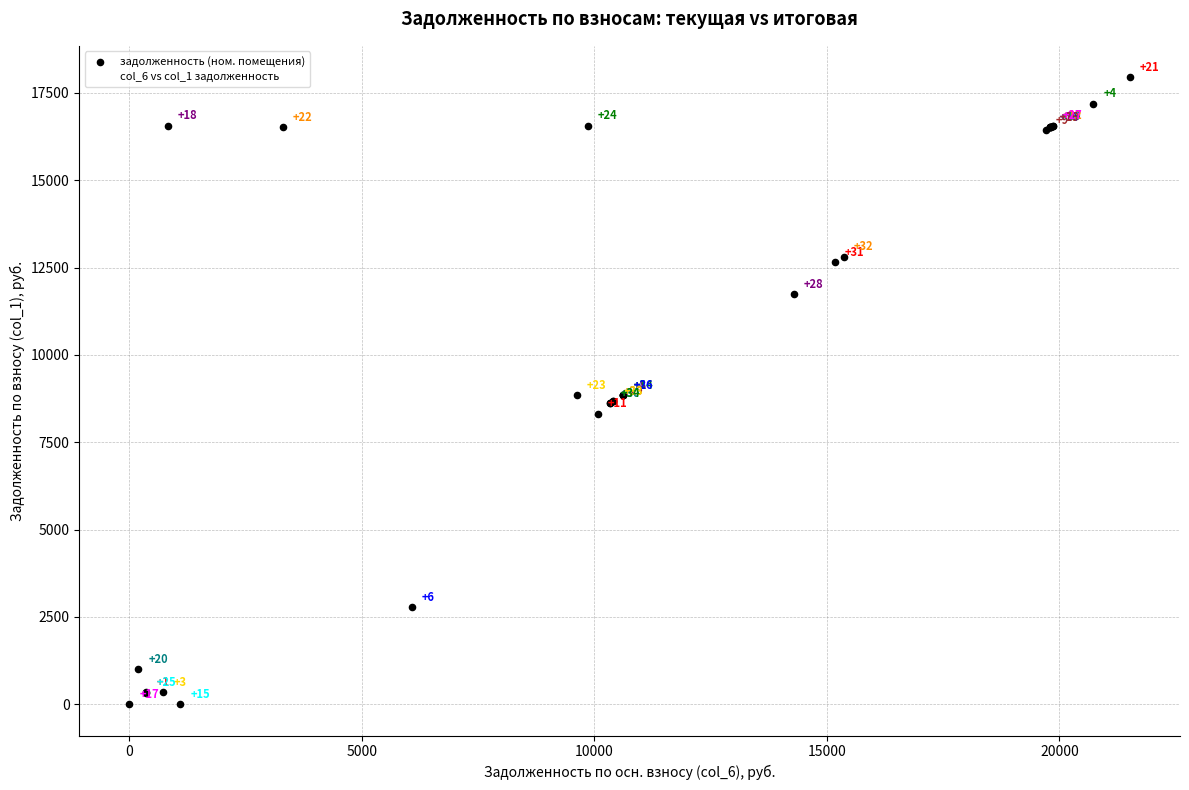

What Y value in the scatter plot is closest to 8975?

8859.6